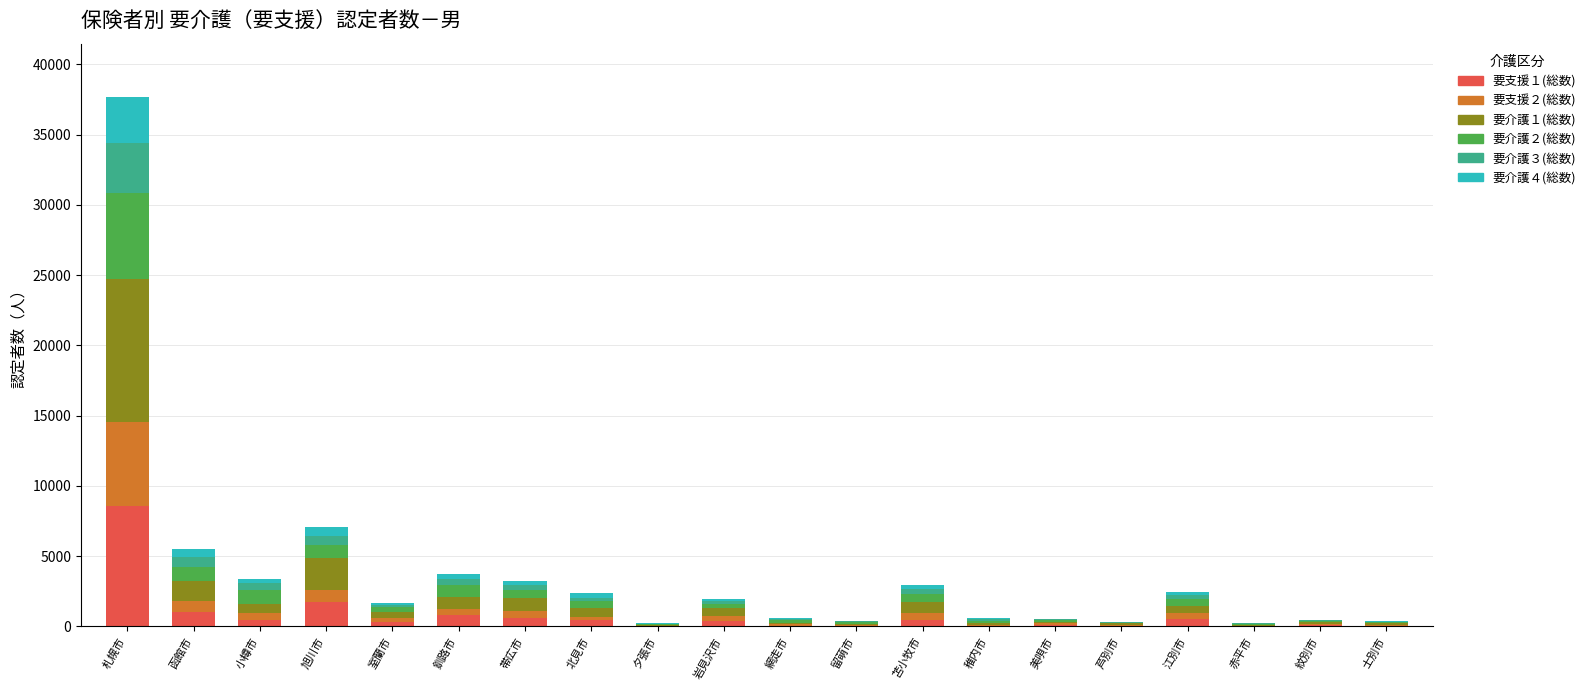

At which label does 要支援１(総数) reach its peak?

札幌市